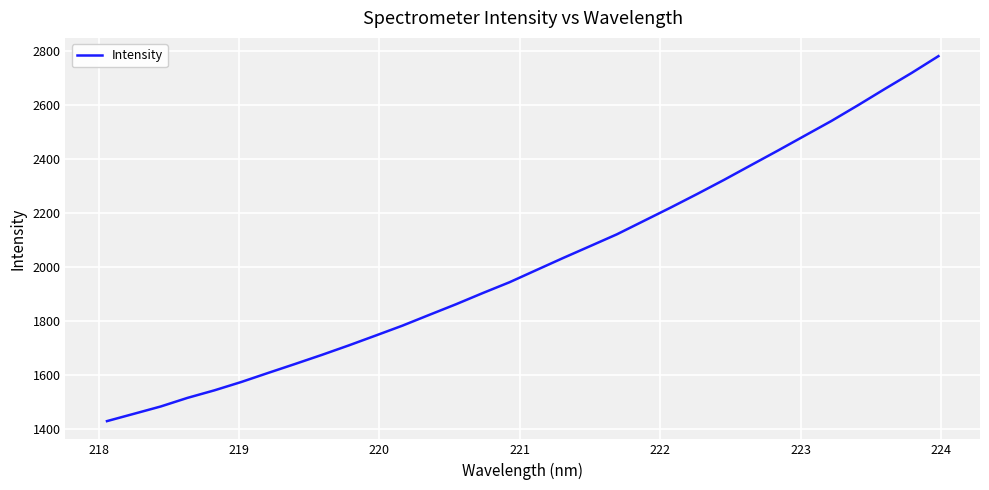

Does the chart have visible grid lines?

Yes